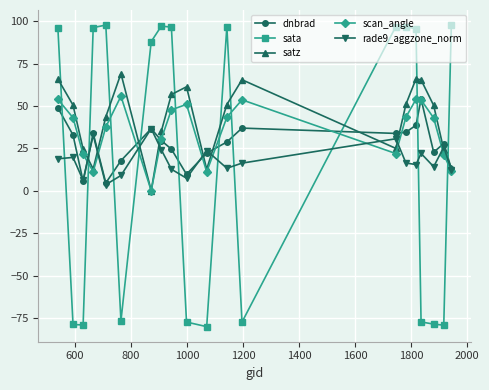

In satz, how many points are lower than both neighbors (excluding endpoints)?

4